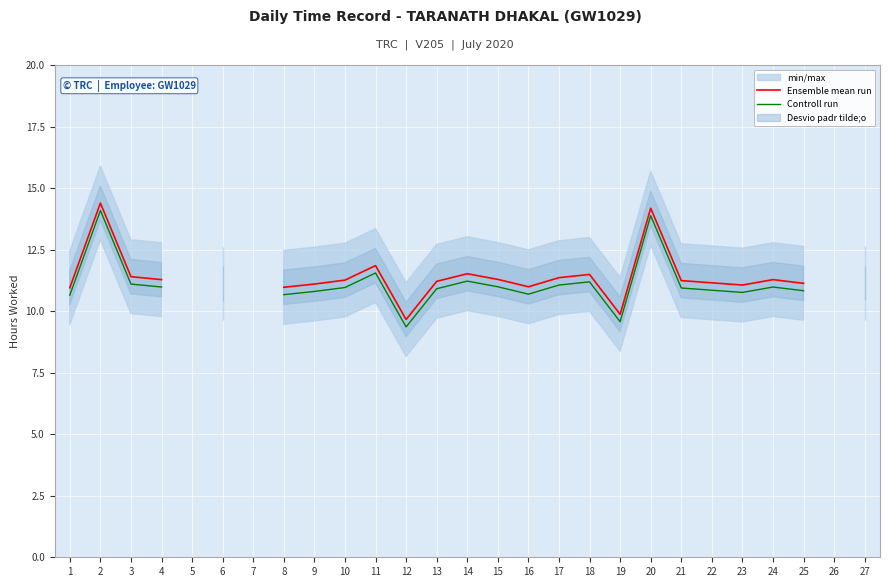

What is the value of the Ensemble mean run point at the 16th from the left?

11.0